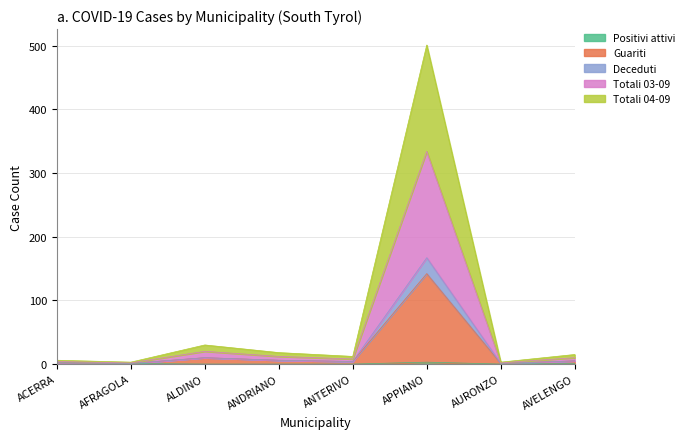

True or false: Totali al 03-09-2020 has a value of 1 at ACERRA.

False